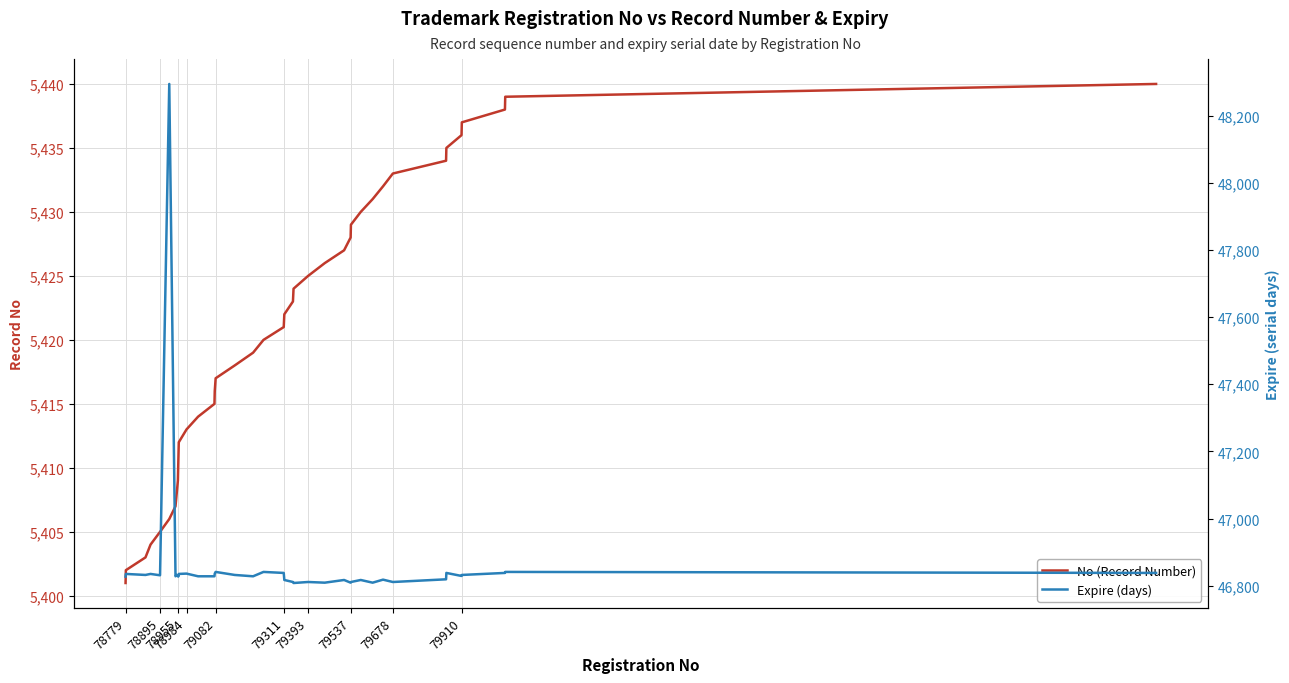

True or false: No (Record Number) and Expire (days) cross at least once.

False